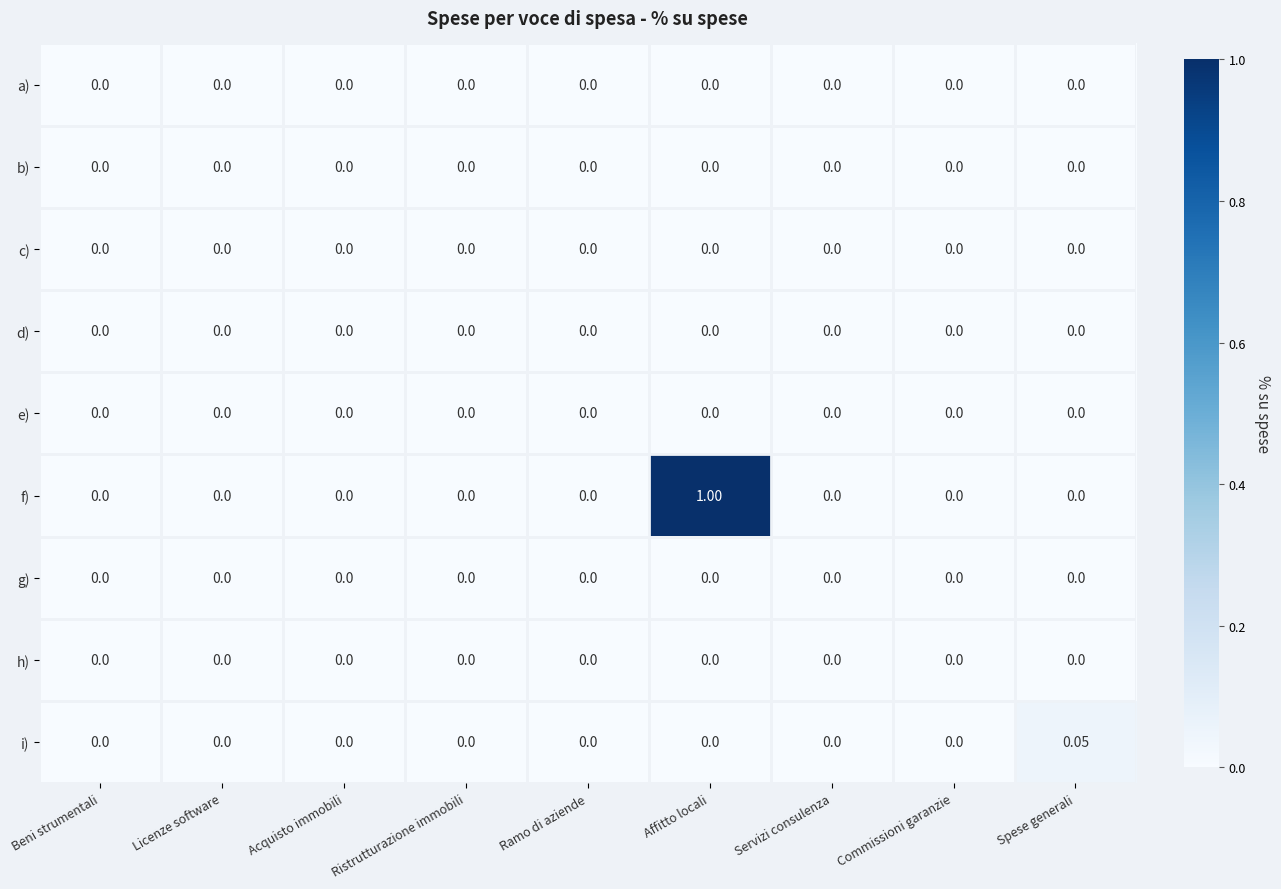

Between Licenze software and Spese generali, which series saw the biggest shift?

i)